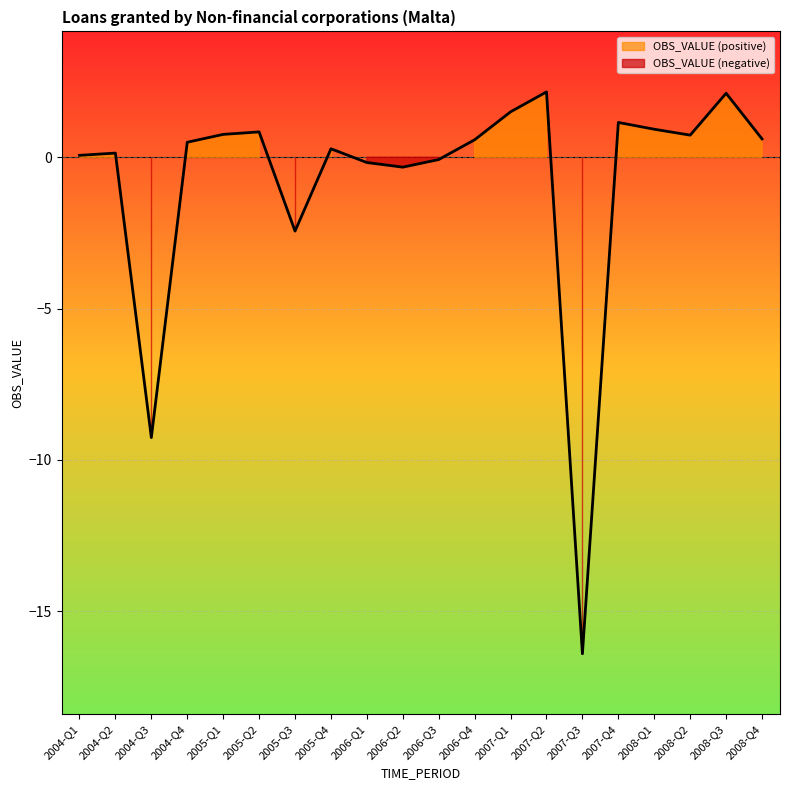

What is the label of the 11th point from the left?

2006-Q3